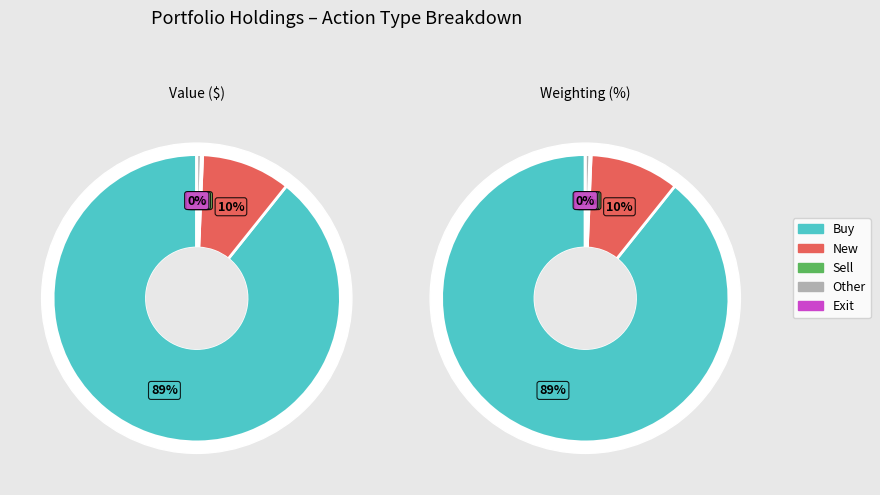

Does Buy represent more than half of the total?

Yes